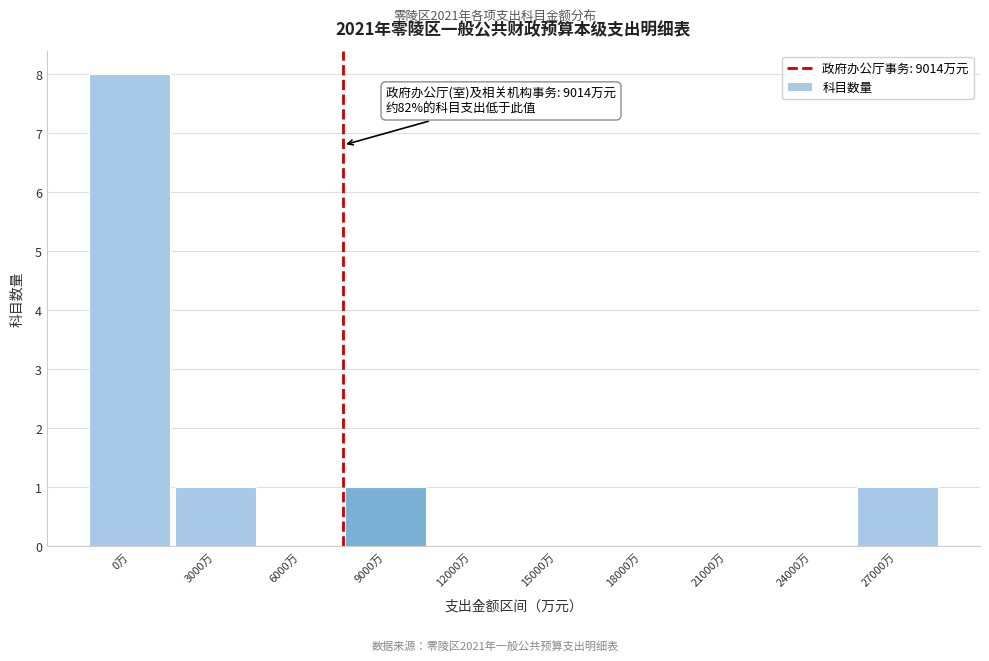

Reading right to left, list all the values displayed in this chart.

27000万=1	24000万=0	21000万=0	18000万=0	15000万=0	12000万=0	9000万=1	6000万=0	3000万=1	0万=8